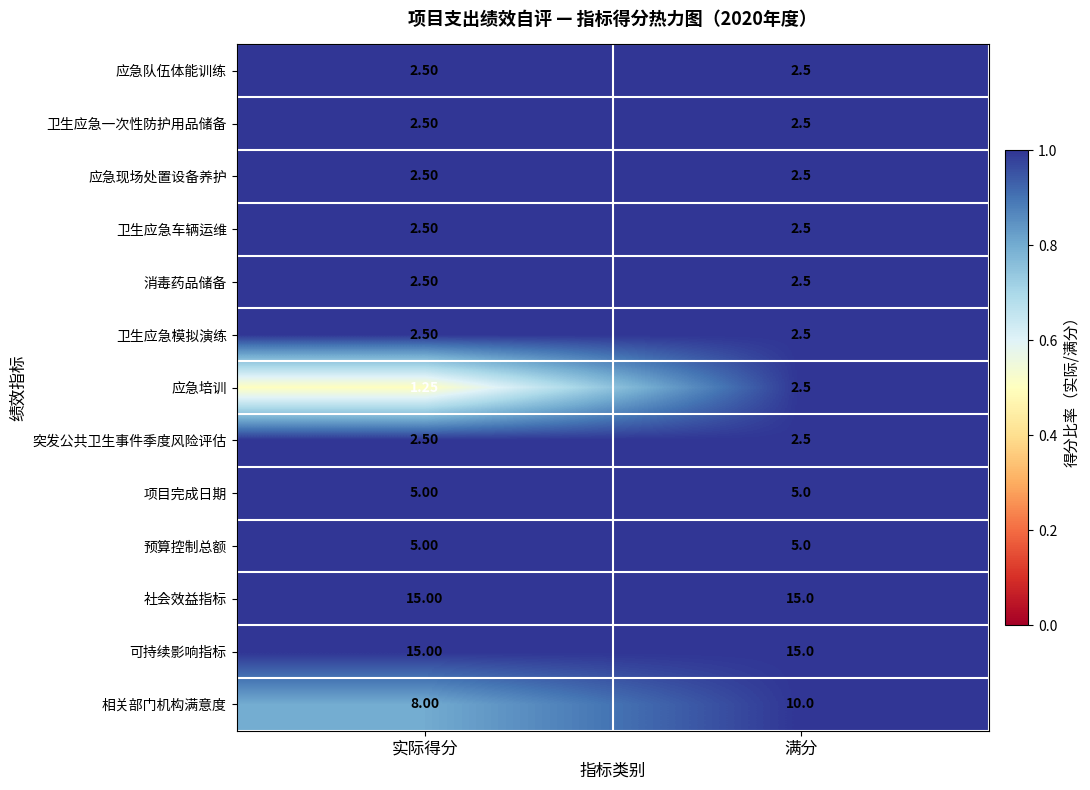

What is the total value across all series at 实际得分?

66.8